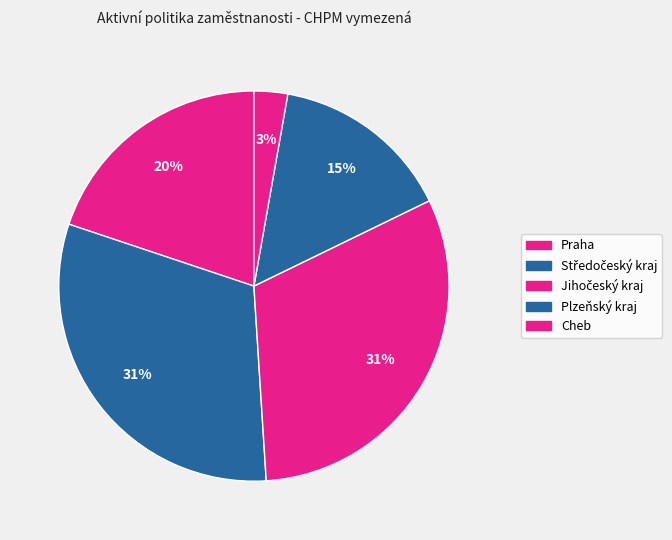

Does Jihočeský kraj account for over 50% of the chart?

No